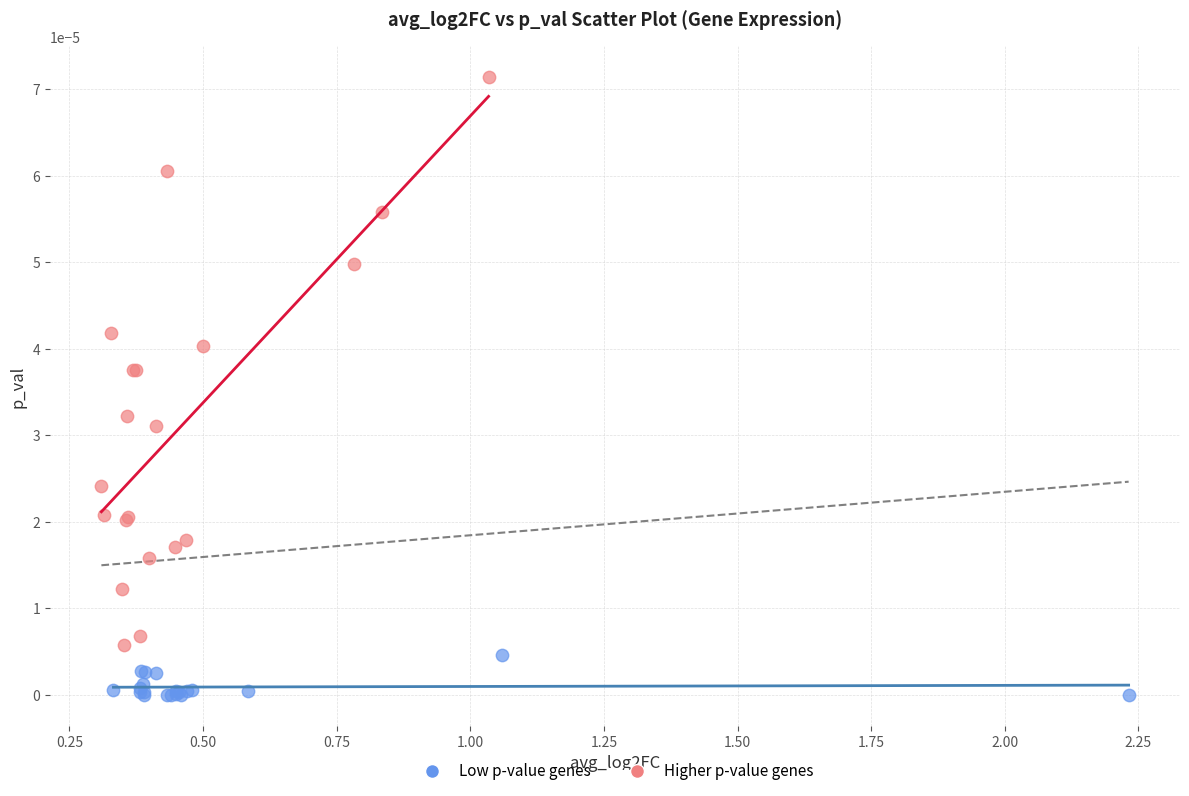

Which series has the largest Y range (max minus min)?

Higher p-value genes